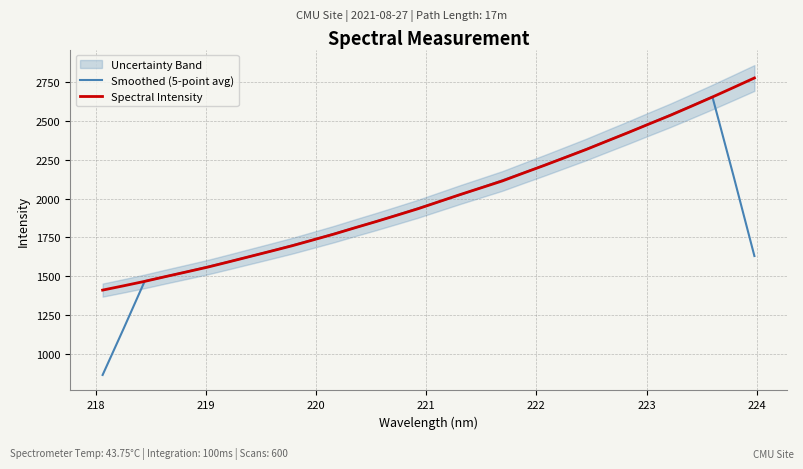

What is the maximum value for Spectral Intensity?

2777.0